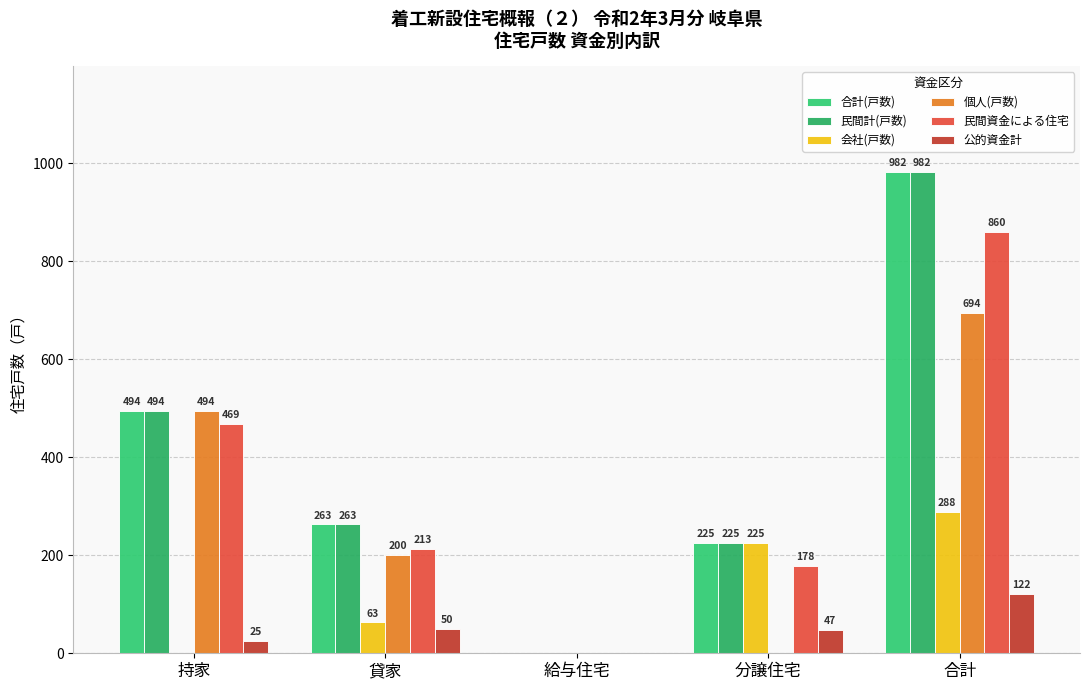

How many series are shown in this chart?

6